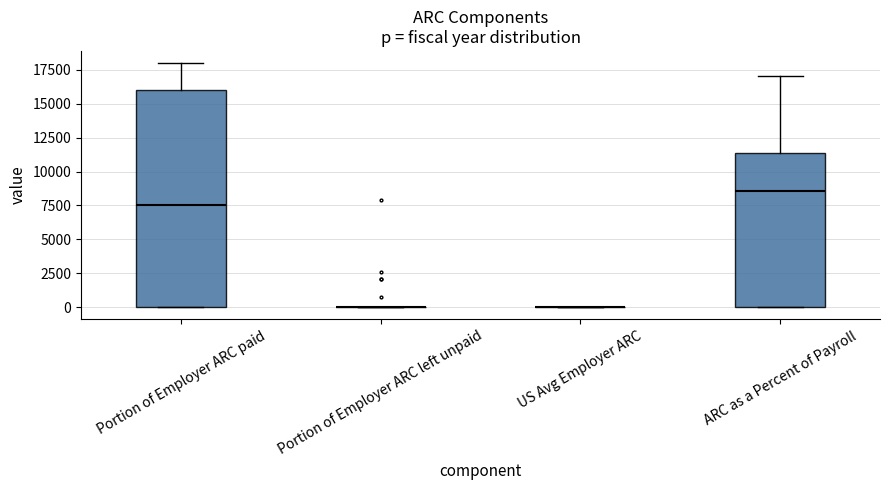

Reading left to right, read every box against the y-axis: the position of its median line, the range the box covers, and the ends of its whiskers. The values are not printed on the chart, so give them approximately, as read against the axis.

Portion of Employer ARC paid: median 7500, box 0 to 16000, whiskers 0 to 18000
Portion of Employer ARC left unpaid: box collapsed to a line at 0, whiskers 0 to 0
US Avg Employer ARC: box collapsed to a line at 0, whiskers 0 to 0
ARC as a Percent of Payroll: median 8500, box 0 to 11500, whiskers 0 to 17000